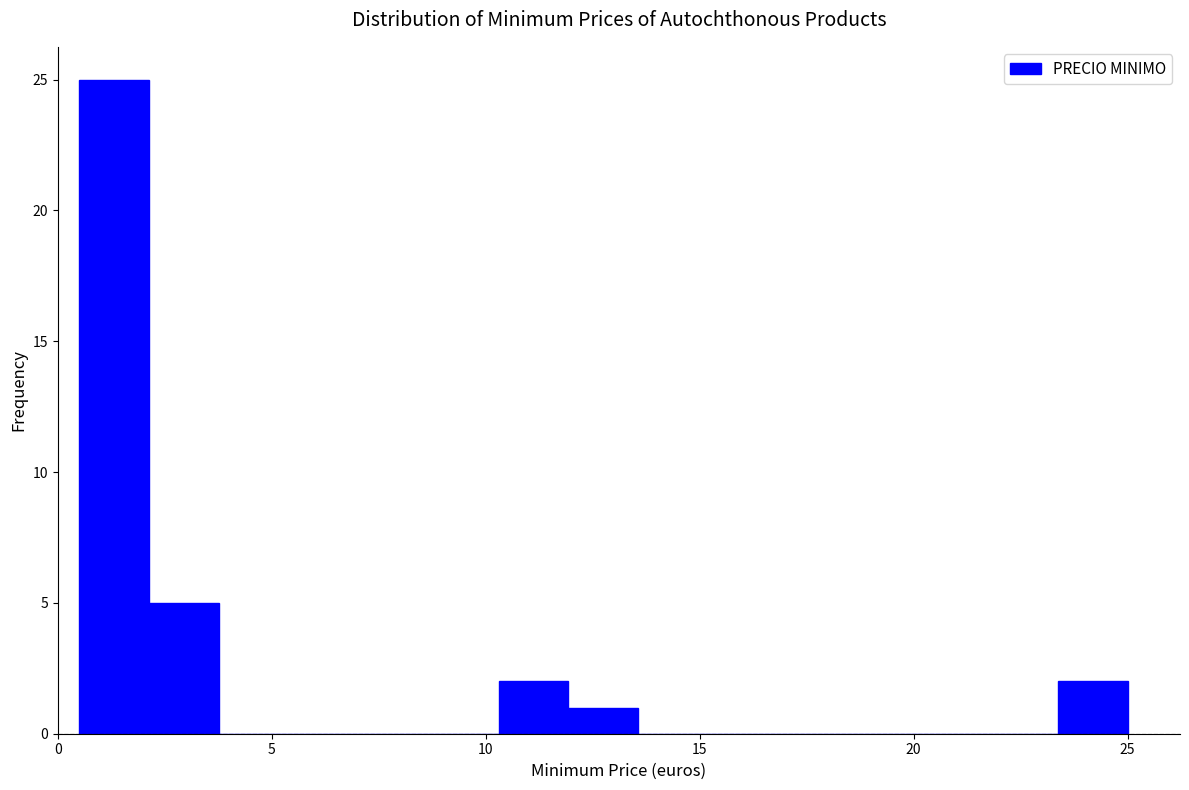

Read against the x-axis, roughly where is the centre of the tallest bar?

1.5